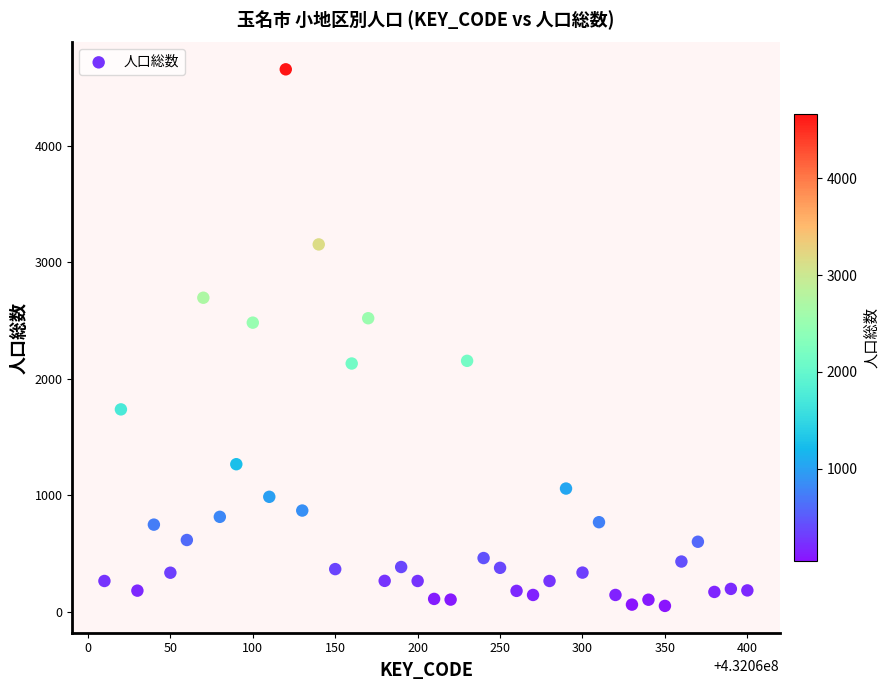

What is the range of X values (max minus min)?

390